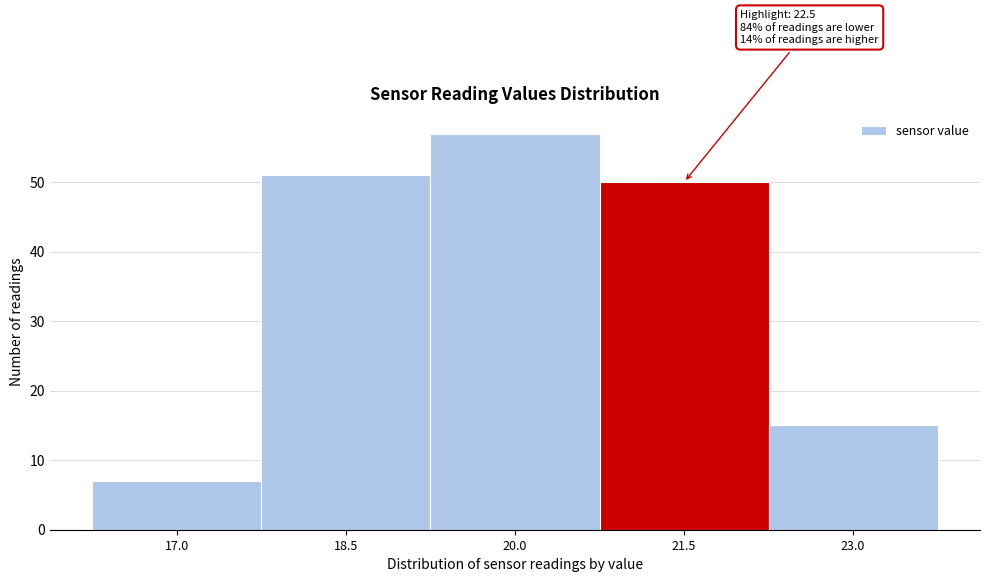

Reading right to left, list all the values displayed in this chart.

23.0=15	21.5=50	20.0=57	18.5=51	17.0=7